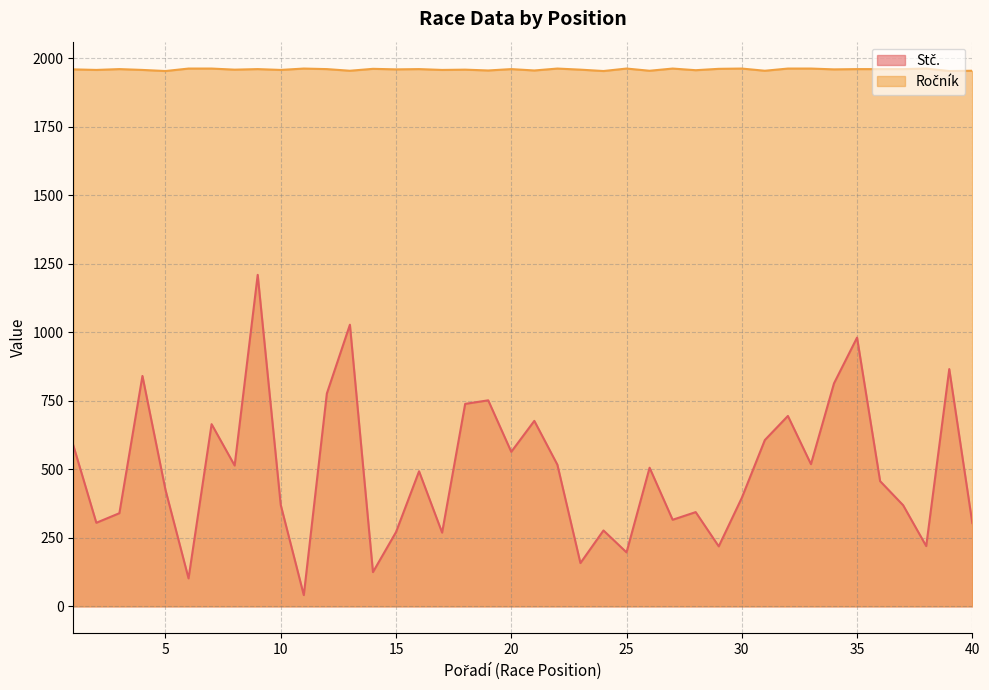

At which label does Ročník first exceed 1961?

6